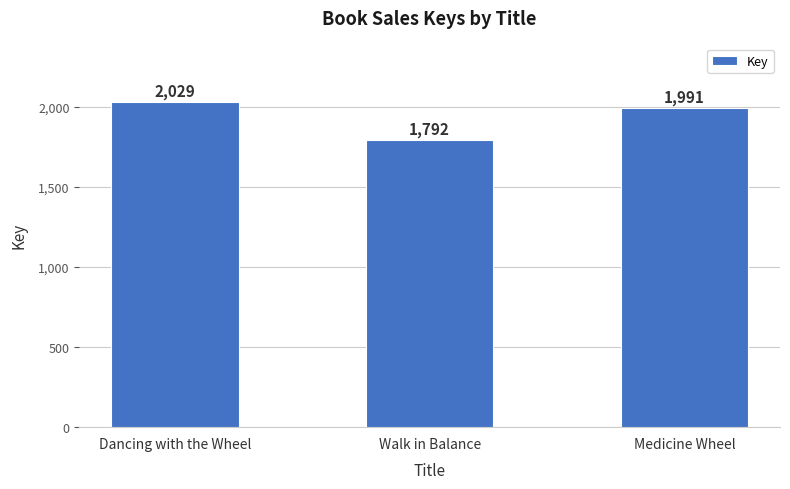

How many bars are there in total?

3